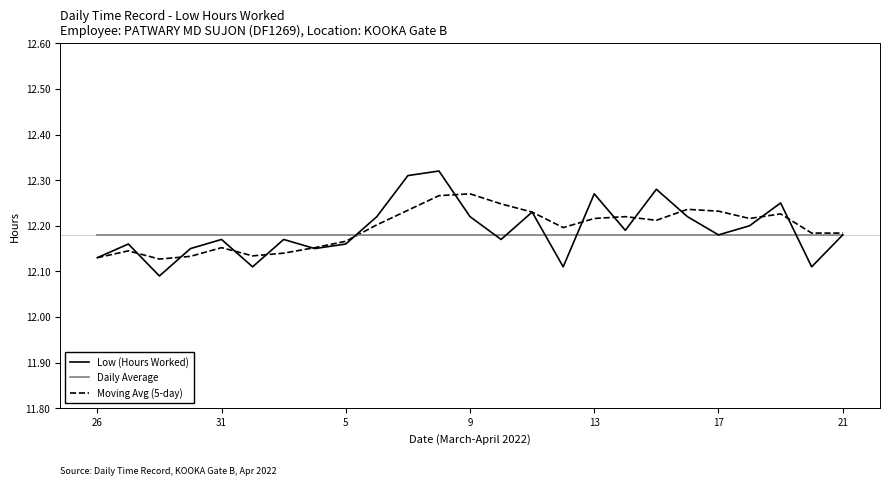

List the series in order of their peak value, highest first.

Low (Hours Worked), Moving Avg (5-day), Daily Average